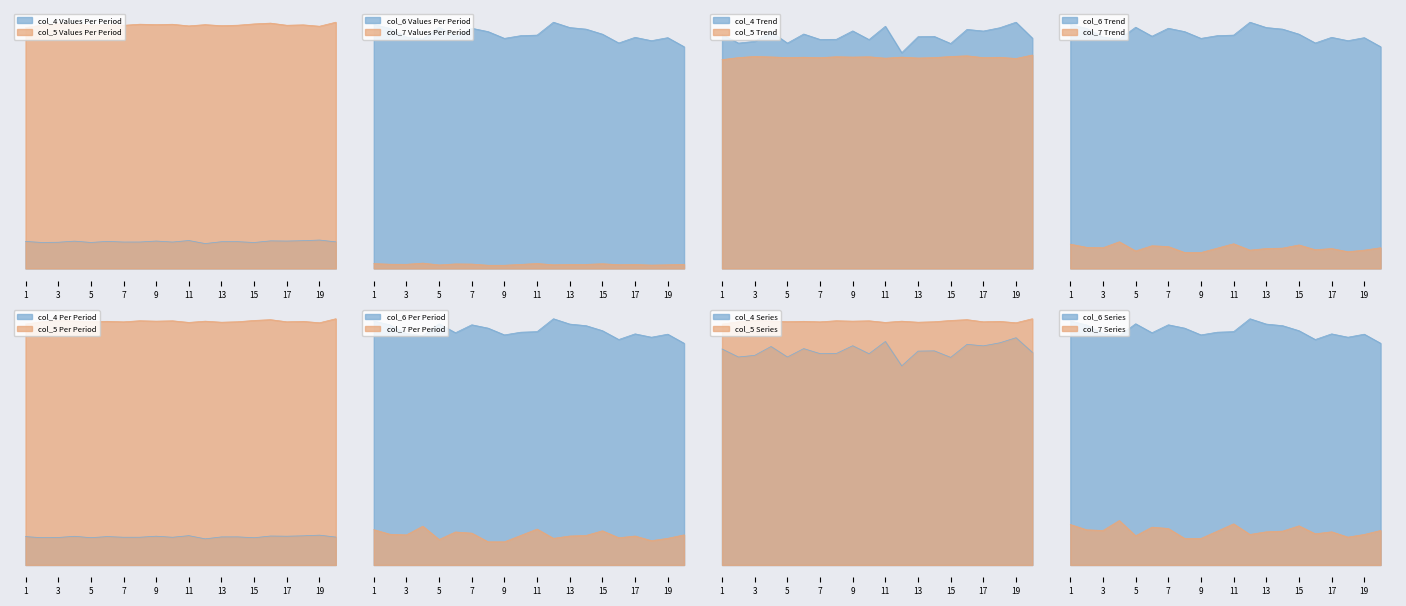

What is the average value of the col_4 series?

1798.6